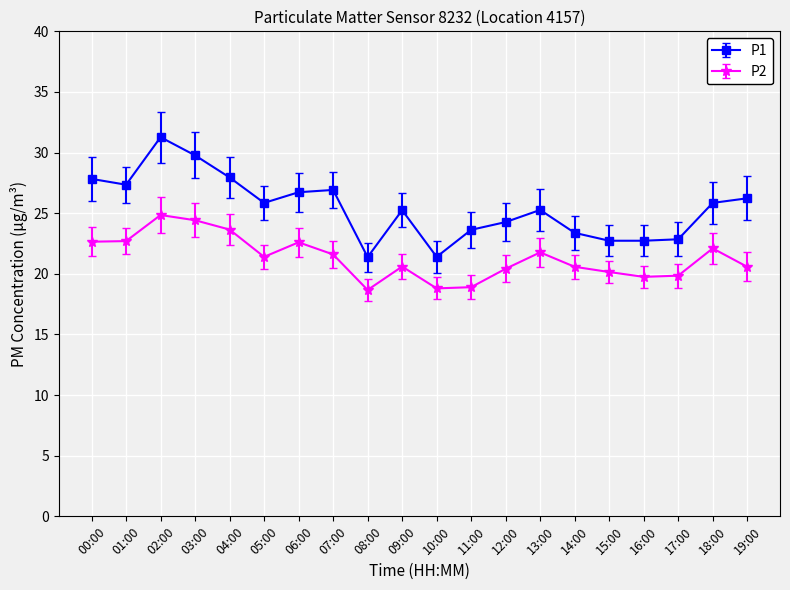

True or false: P1 has more than 0 points higher than both neighbors.

True